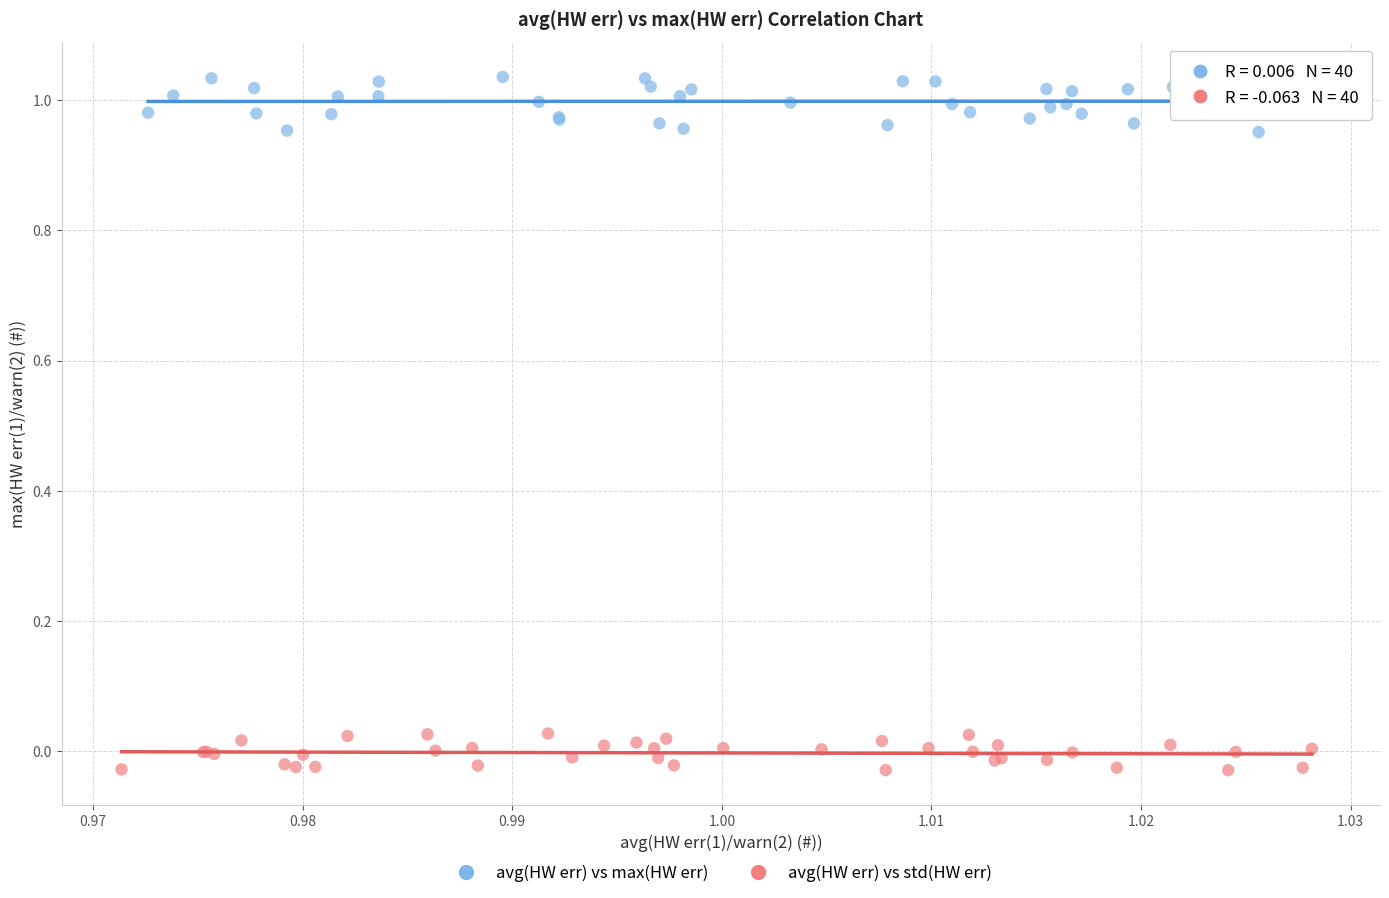

Which series reaches the maximum Y coordinate?

avg(HW err) vs max(HW err)